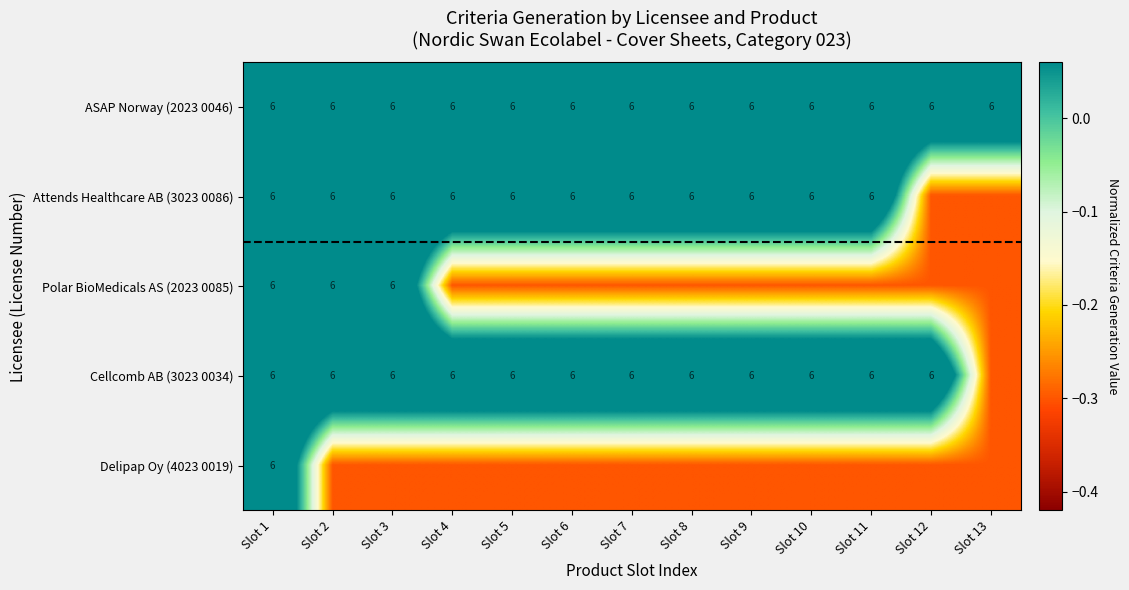

The Cellcomb AB (3023 0034) series shows 0.2 at Slot 5. True or false?

False